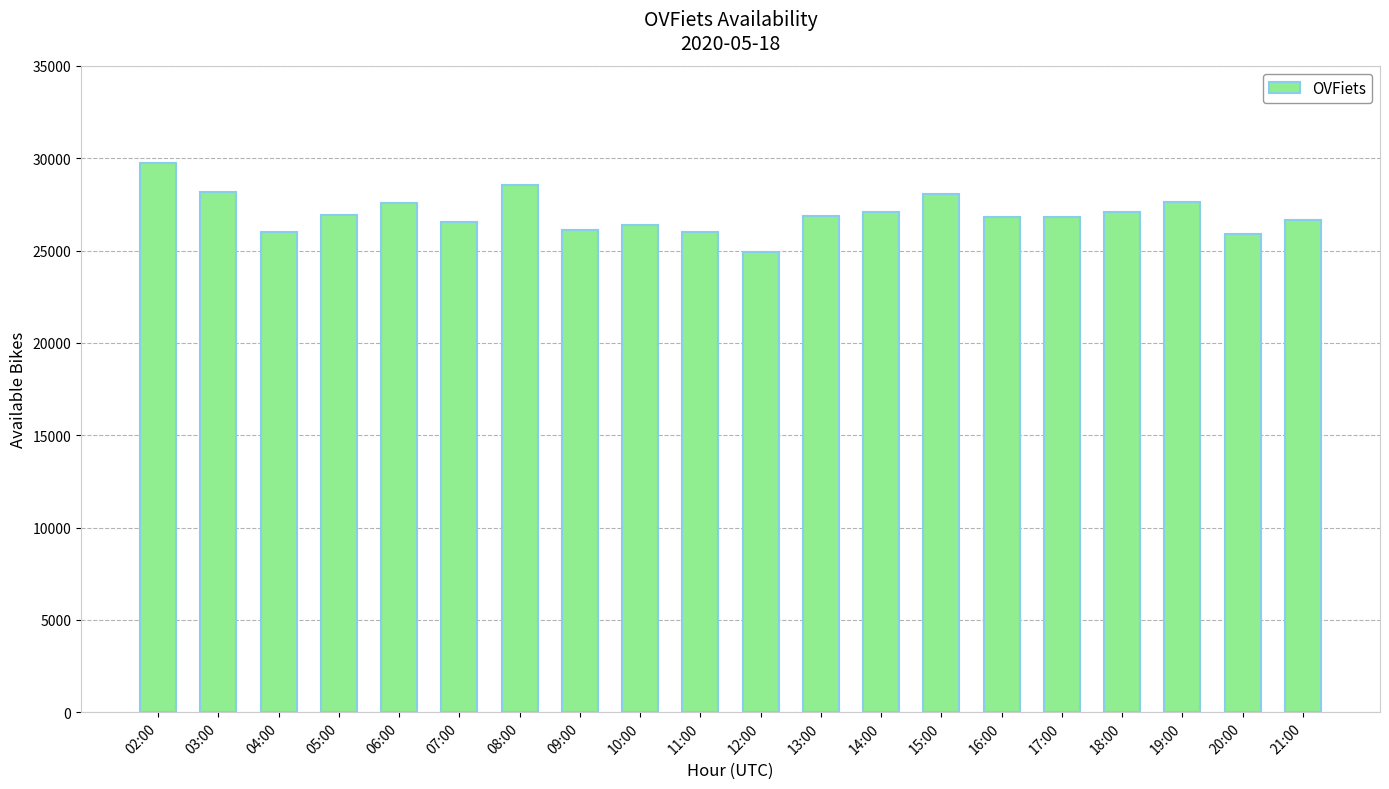

Which has a higher value, 13:00 or 11:00?

13:00